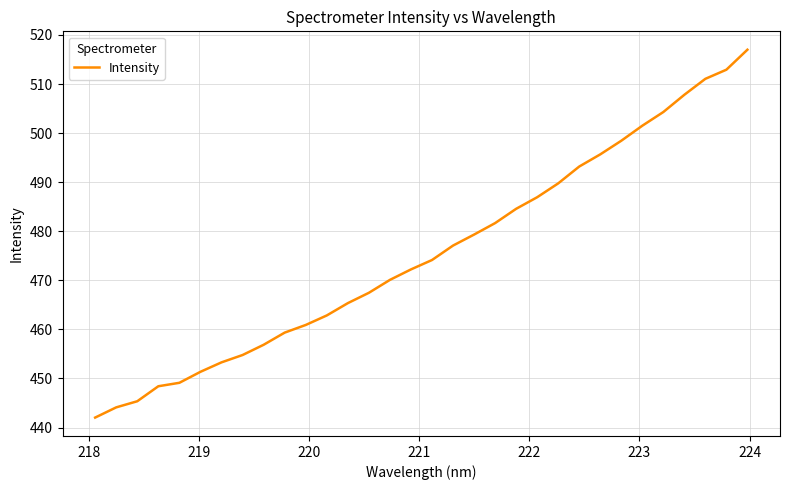

What is the maximum value shown in the chart?

517.0